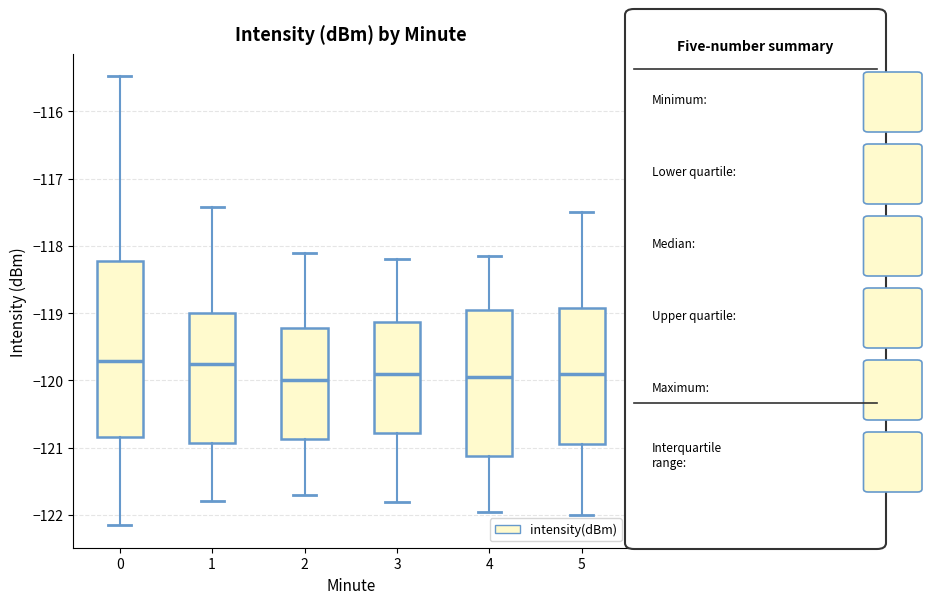

Reading left to right, transcribe this box plot: for each box, give where its median line is, the range the box spans, and where its two whiskers end, as read against the y-axis. The values are not printed on the chart, so give them approximately, as read against the axis.

0: median -119.7, box -120.8 to -118.2, whiskers -122.2 to -115.5
1: median -119.7, box -120.9 to -119.0, whiskers -121.8 to -117.4
2: median -120.0, box -120.9 to -119.2, whiskers -121.7 to -118.1
3: median -119.9, box -120.8 to -119.1, whiskers -121.8 to -118.2
4: median -119.9, box -121.1 to -118.9, whiskers -121.9 to -118.1
5: median -119.9, box -120.9 to -118.9, whiskers -122.0 to -117.5